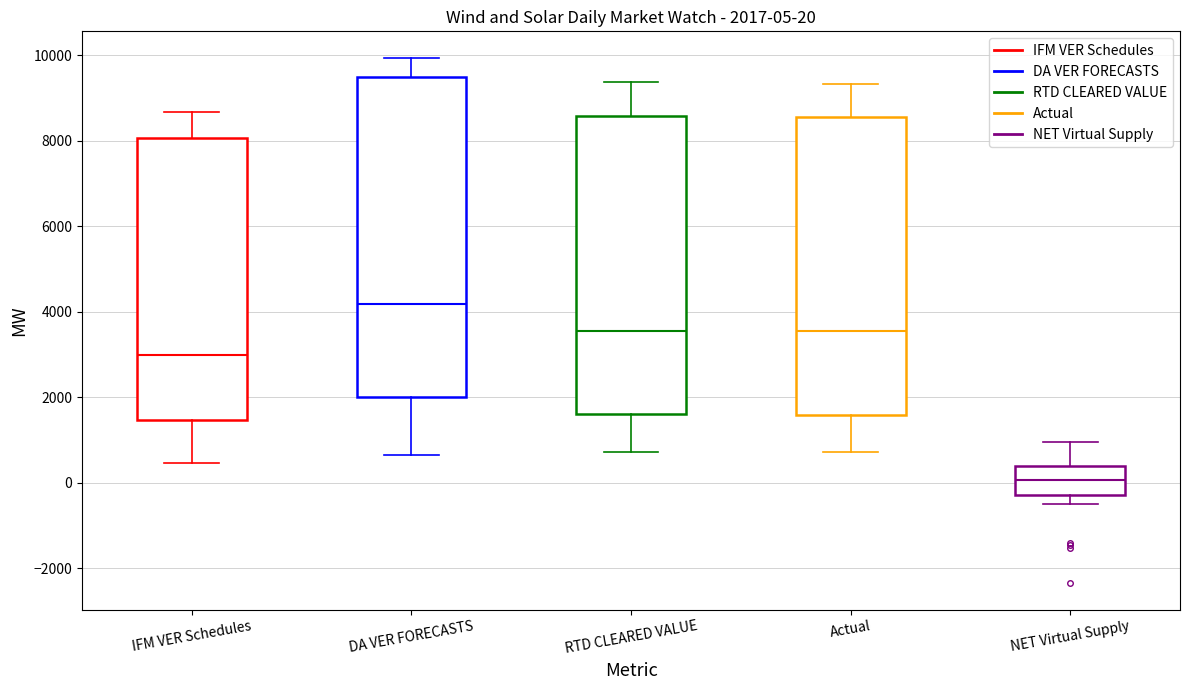

Which box has the lowest median line?

NET Virtual Supply